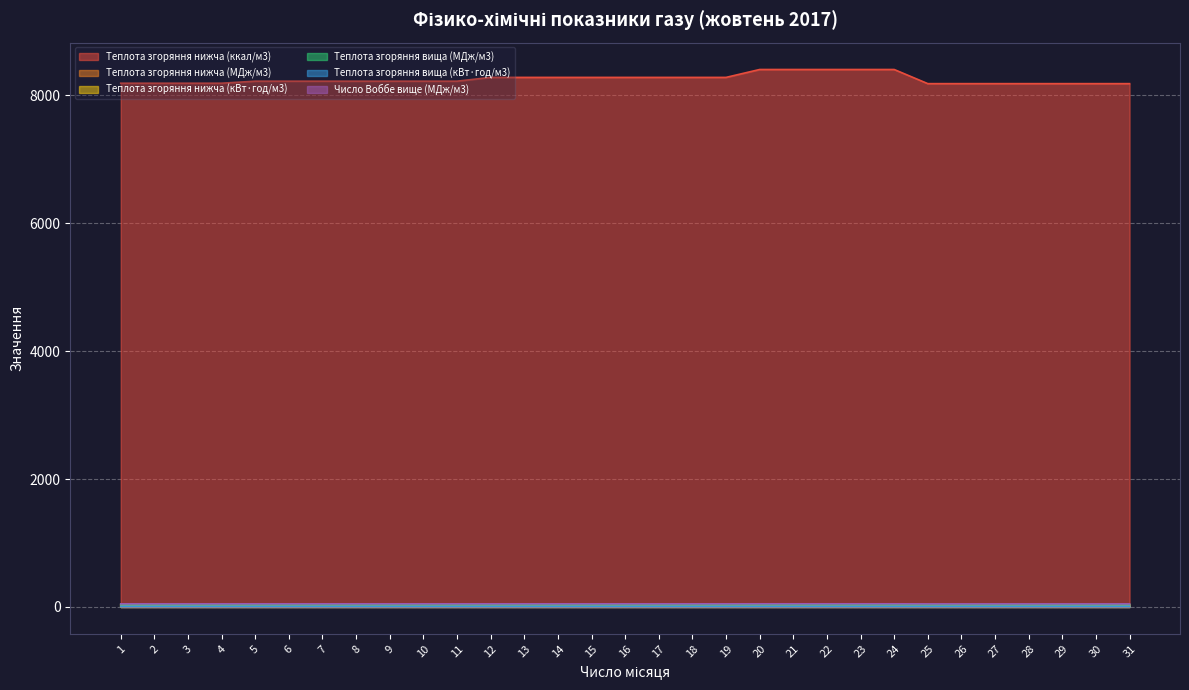

Is the value of Теплота згоряння нижча (кВт·год/м3) at 26 greater than the value of Теплота згоряння вища (МДж/м3) at 15?

No